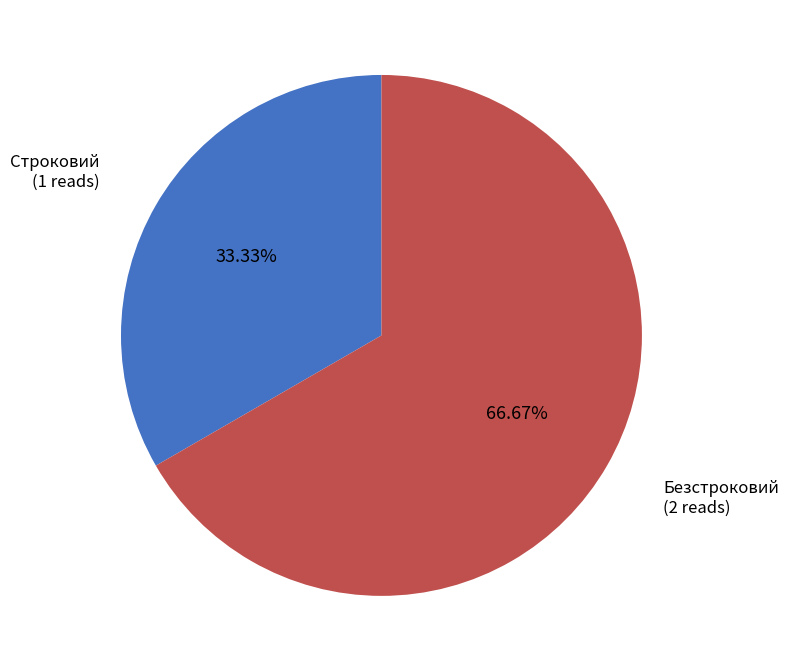

To the nearest percent, what is the difference between the largest and smallest slice percentages?

33%